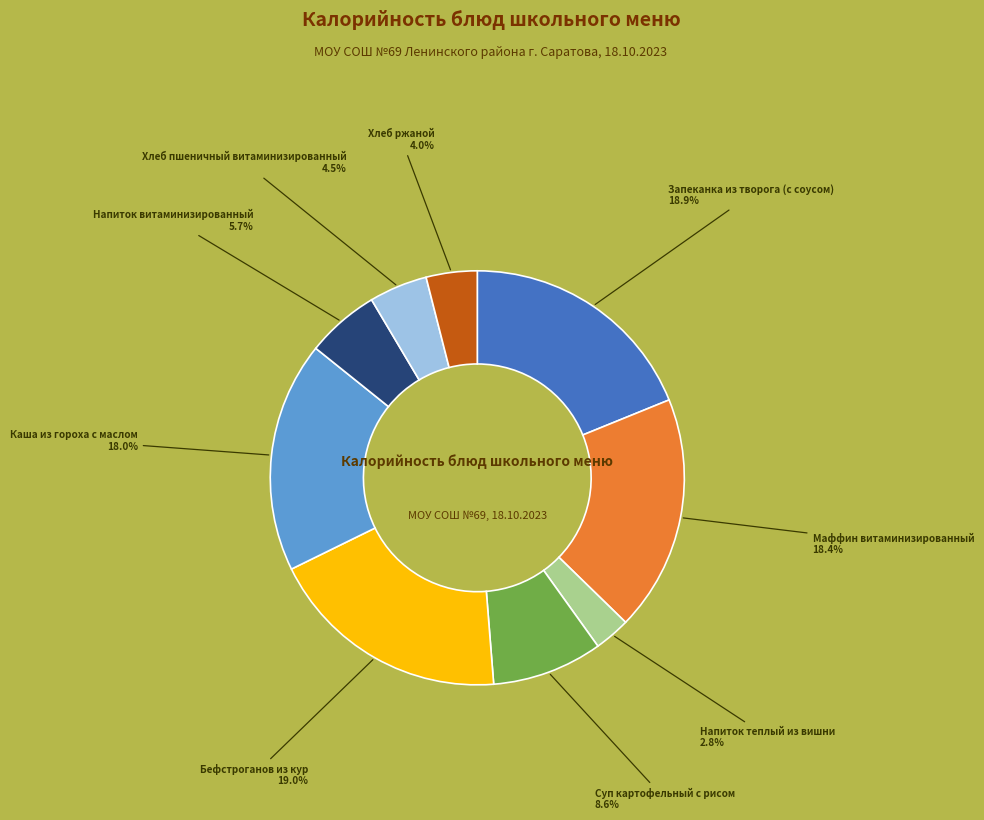

Count the number of slices in the pie.

9